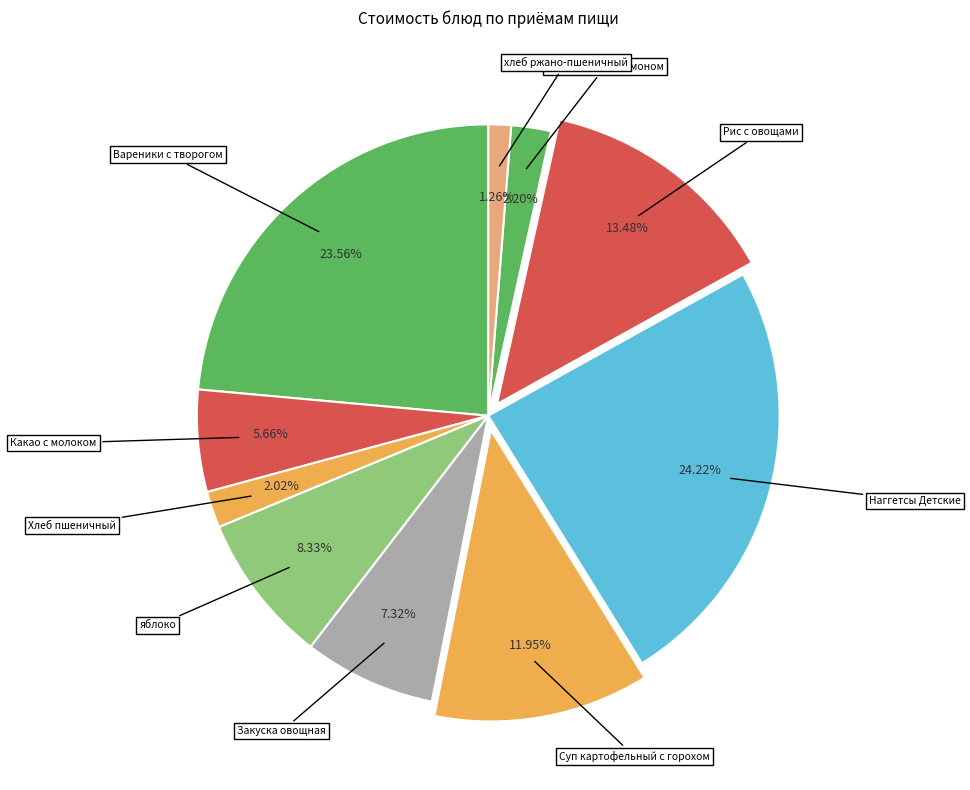

Rank the categories by value from highest to lowest.

Наггетсы Детские, Вареники с творогом, Рис с овощами, Суп картофельный с горохом, яблоко, Закуска овощная, Какао с молоком, Чай черный с лимоном, Хлеб пшеничный, хлеб ржано-пшеничный